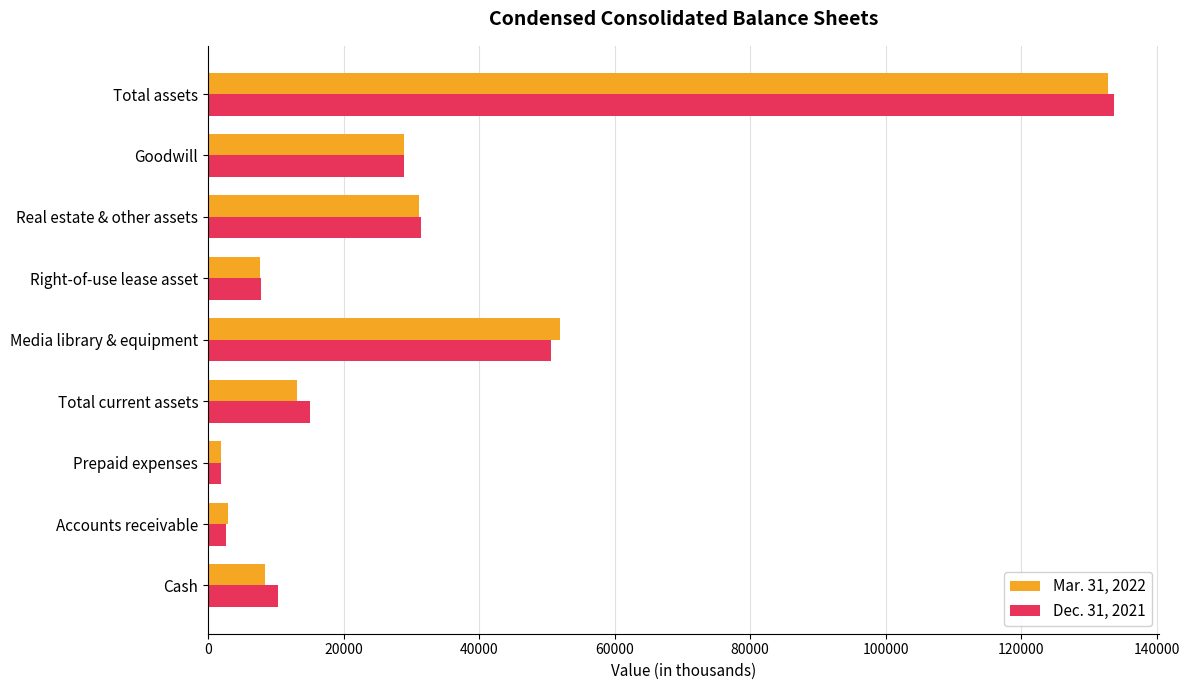

Which series has the widest spread of values?

Dec. 31, 2021